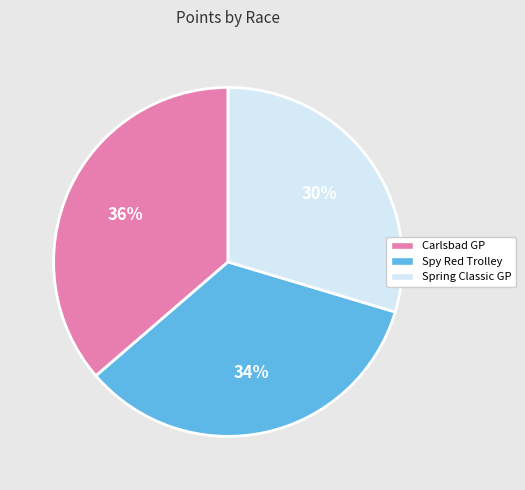

To the nearest percent, what portion does Spring Classic GP represent?

30%